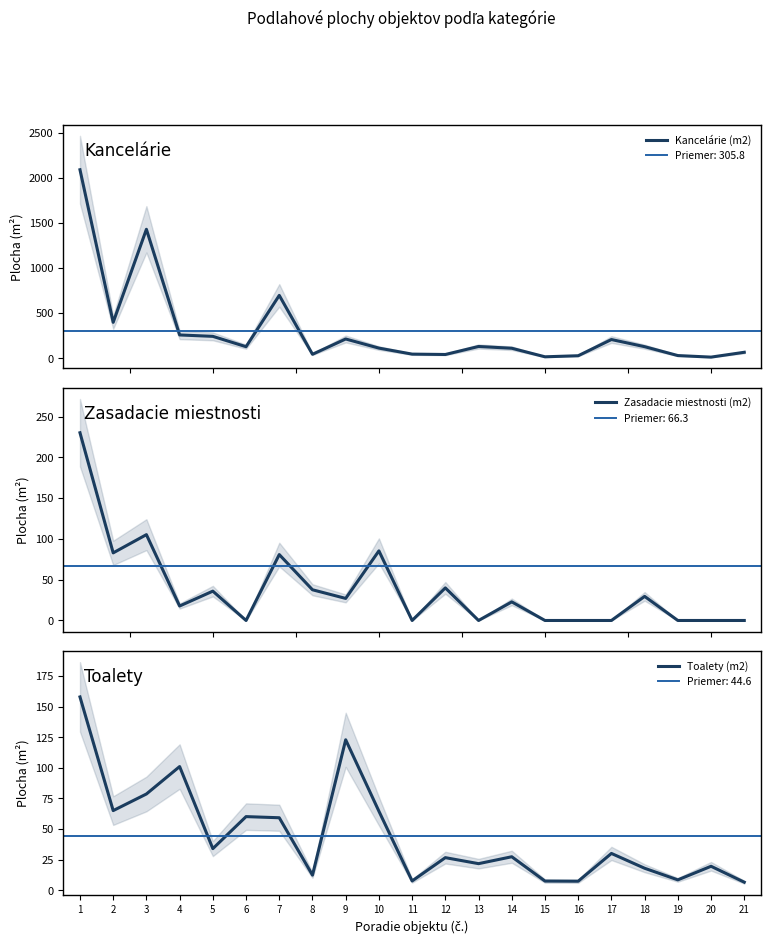

Where is Kancelárie (m2) nearest to the value 1050?

7